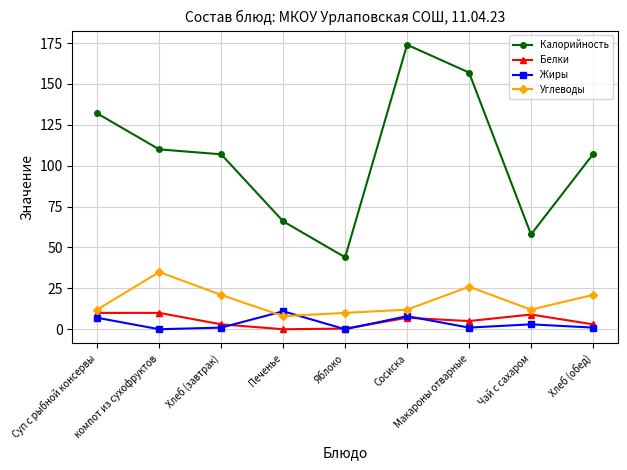

How many Белки values are between 3 and 9?

5